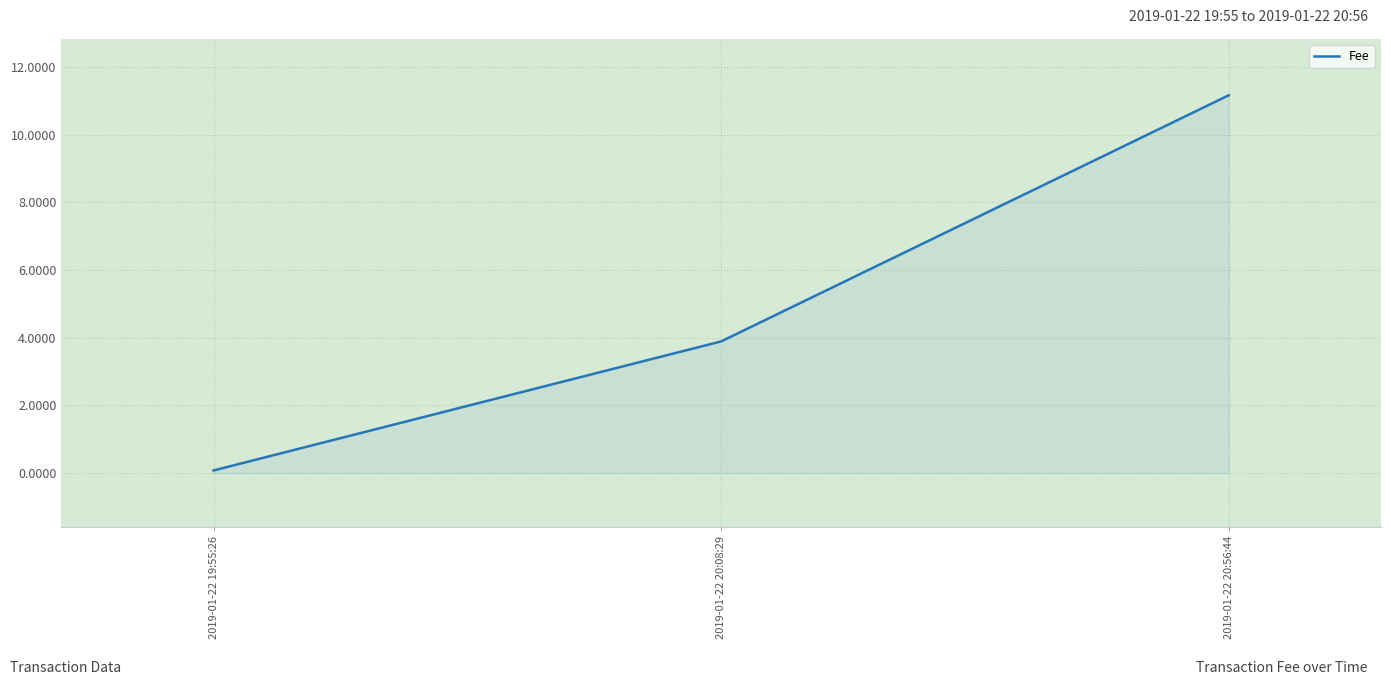

What is the sum of the values at 2019-01-22 20:08:29 and 2019-01-22 19:55:26?

4.0